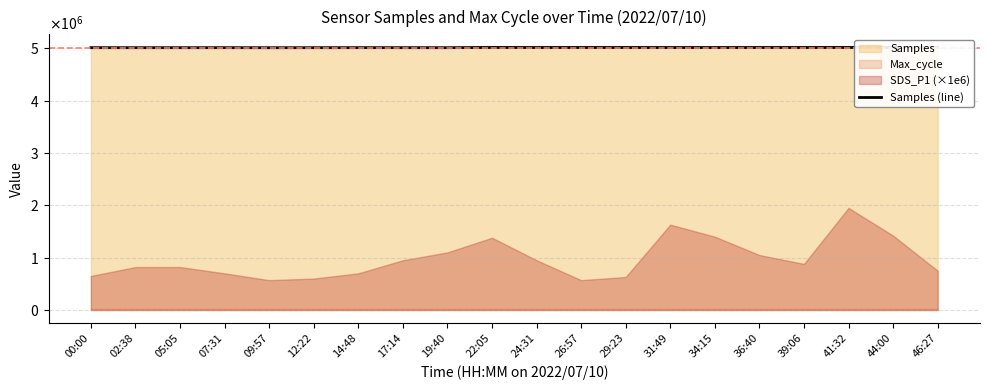

What is the difference between the second highest and second lowest values?

4358